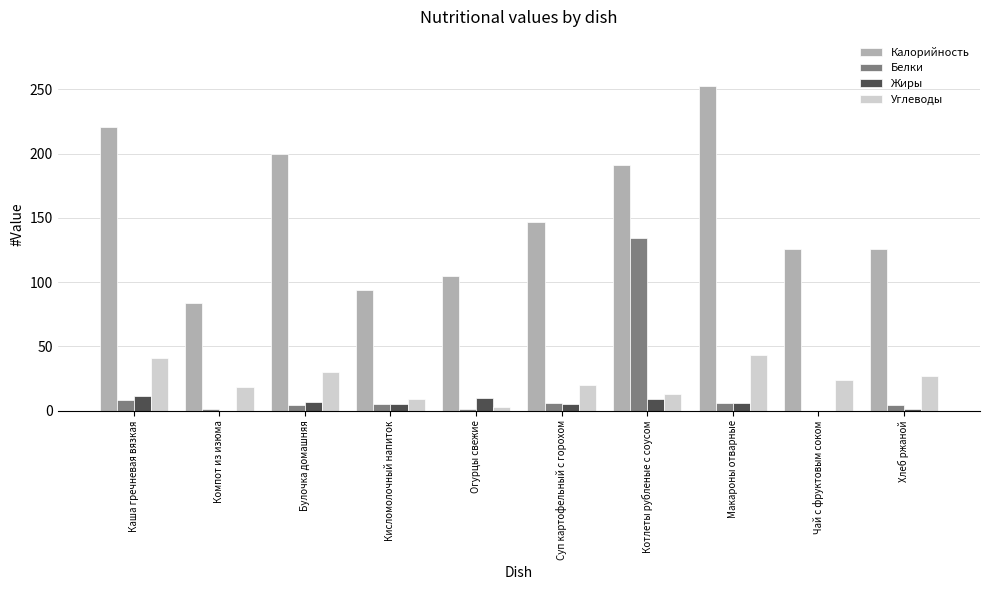

What is the total value across all series at Огурцы свежие?

119